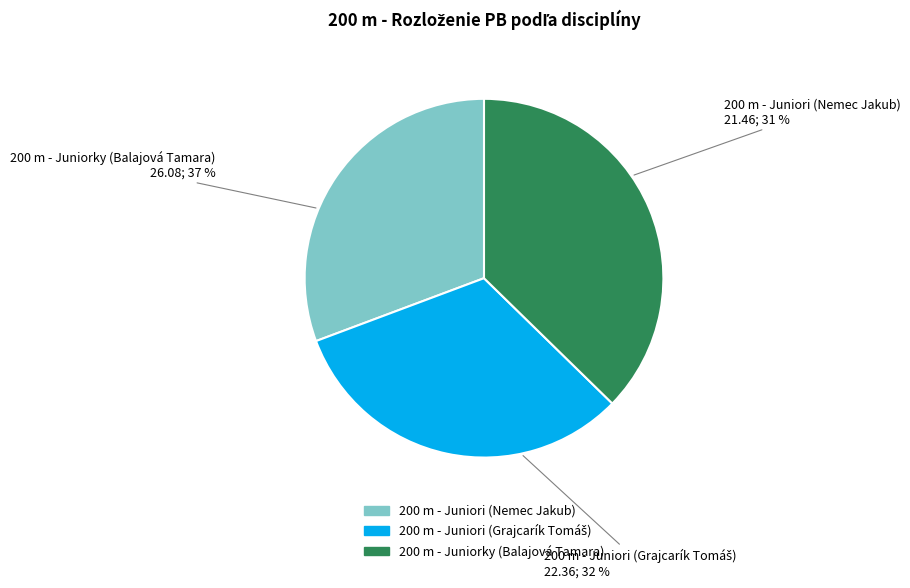

What is the ratio of the value at 200 m - Juniori (Nemec Jakub) to the value at 200 m - Juniorky (Balajová Tamara)?

0.8